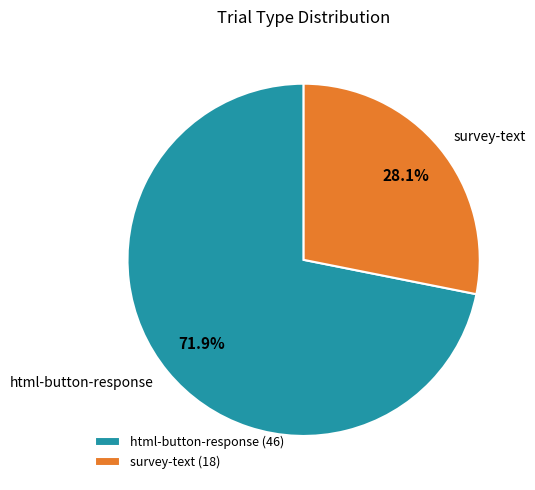

To the nearest percent, what portion does html-button-response represent?

72%